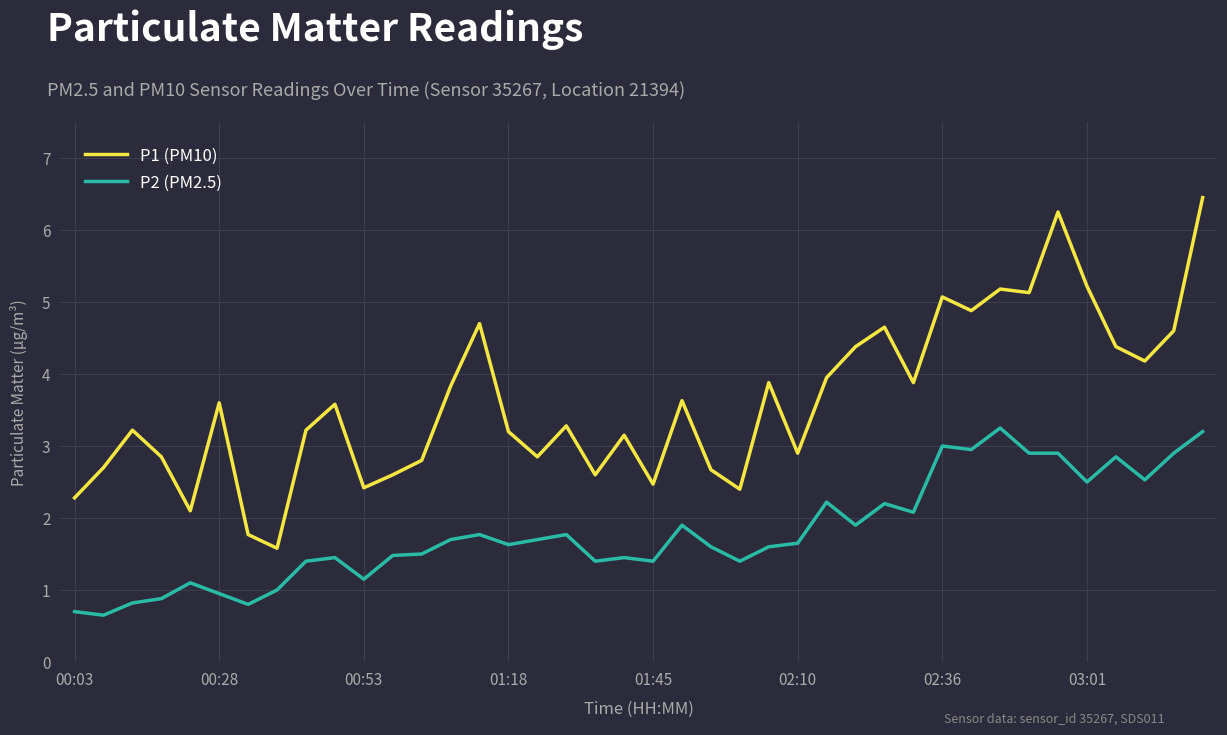

How many values in the P1 (PM10) series exceed 3?

25